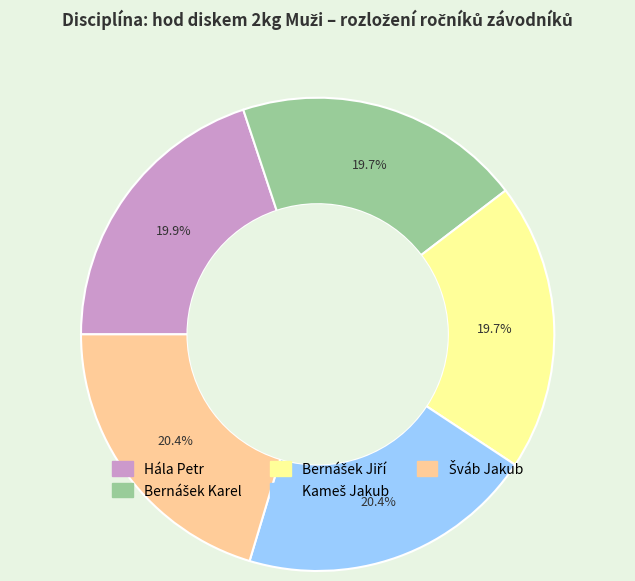

How many segments does this pie chart have?

5